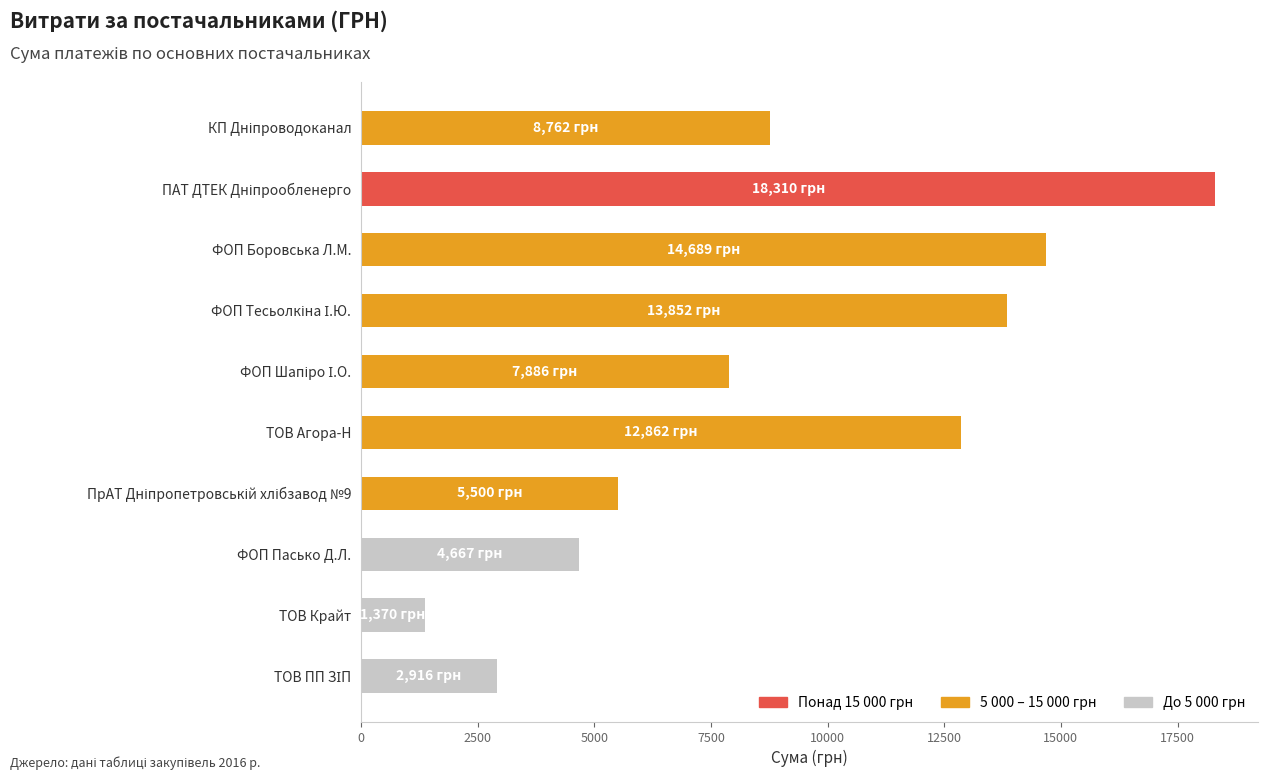

Which category has the lowest value across all series?

ТОВ Крайт